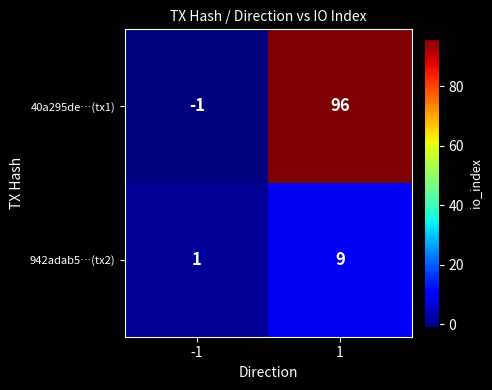

At which category is the sum across all series the highest?

1